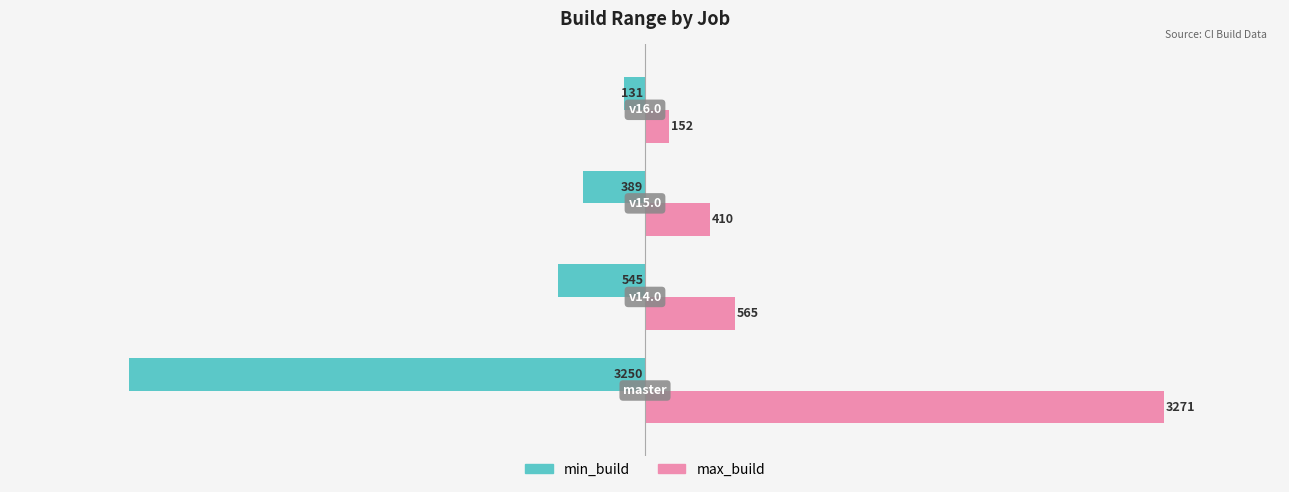

What is the highest value of the min_build series?

-131